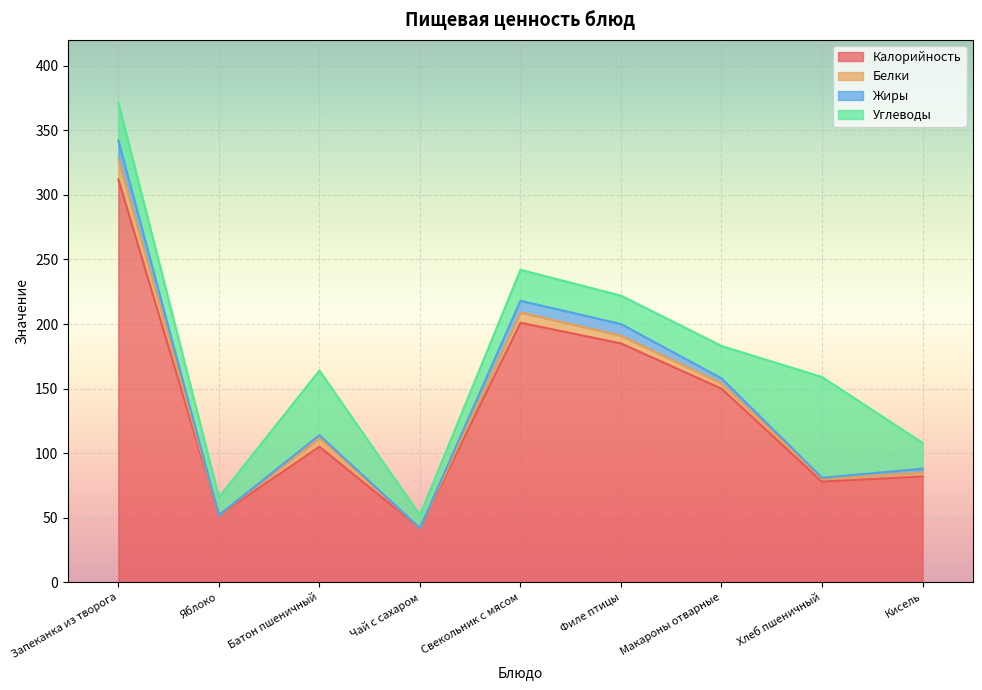

Where is Жиры nearest to the value 192?

Филе птицы